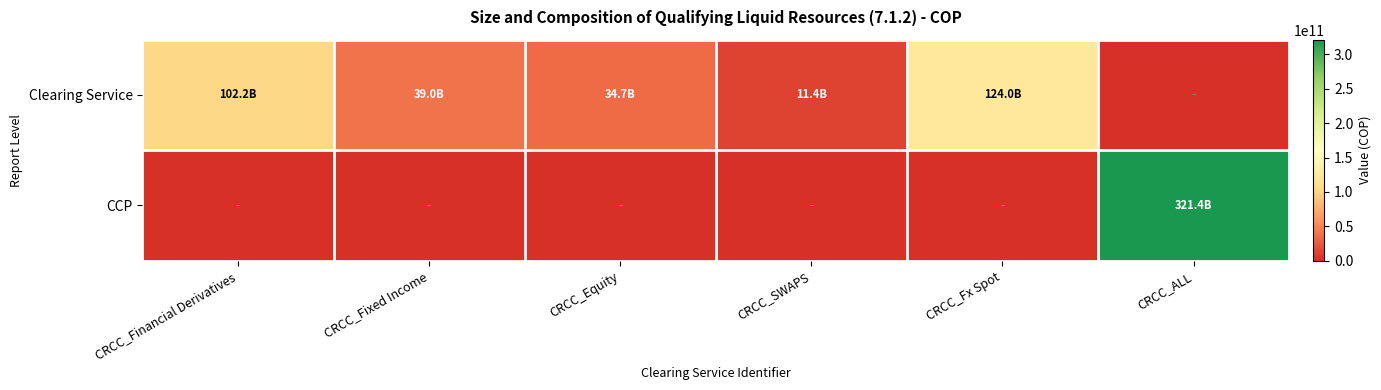

At how many categories does at least one series exceed 320327779943?

1